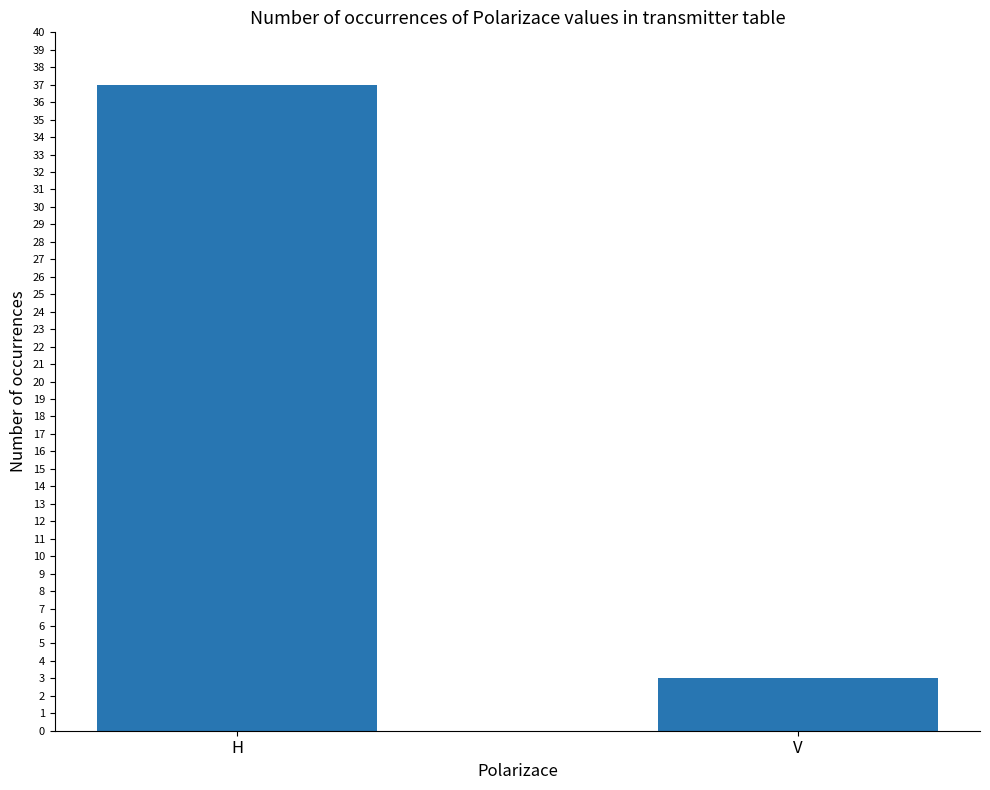

The value at H is 64. True or false?

False